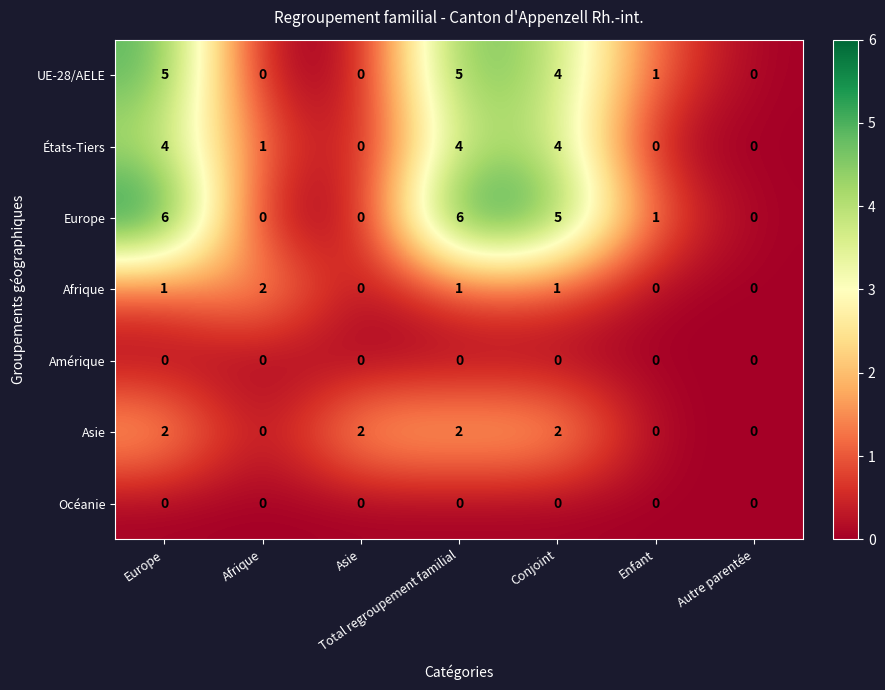

How many data points does each series have?

7